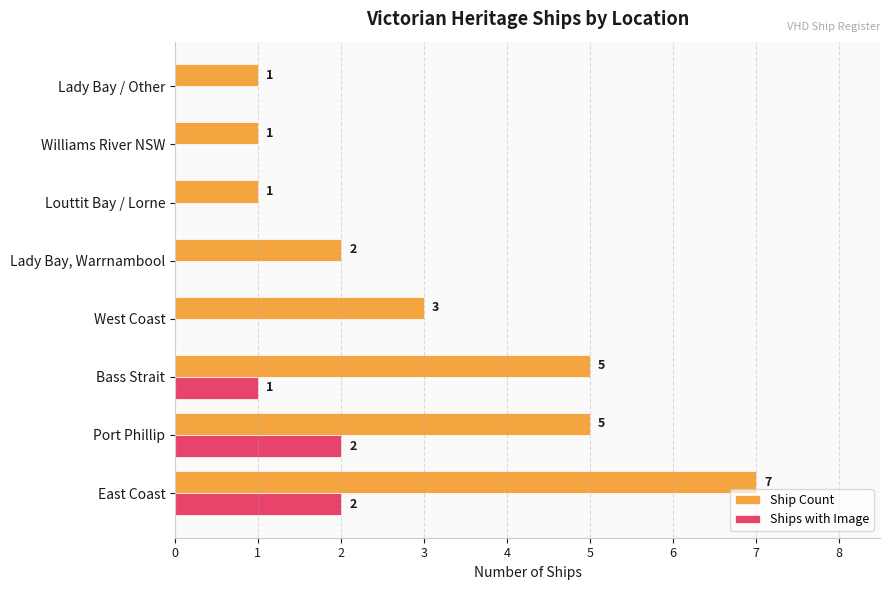

True or false: Ship Count has a value of 3 at Lady Bay, Warrnambool.

False